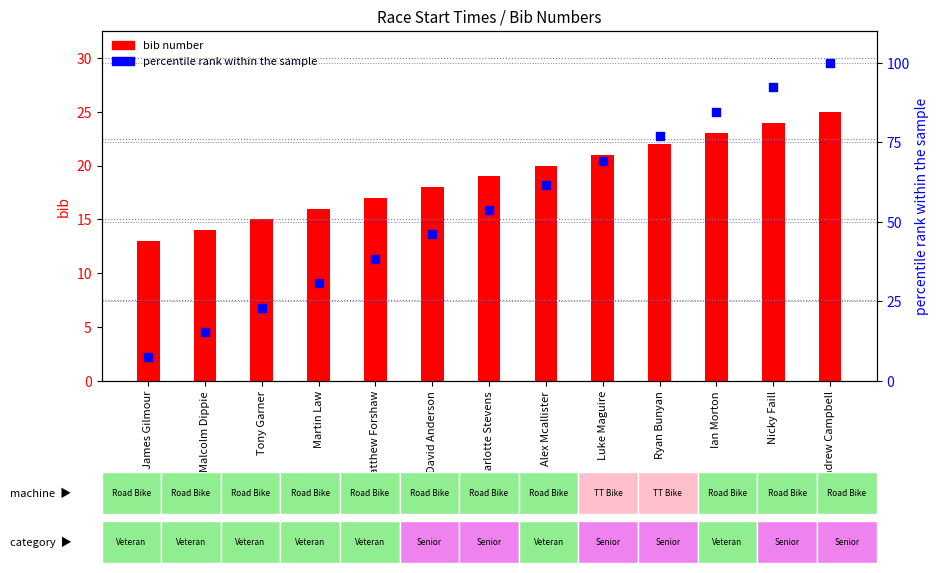

Which series contains the lowest Y value?

percentile rank within the sample